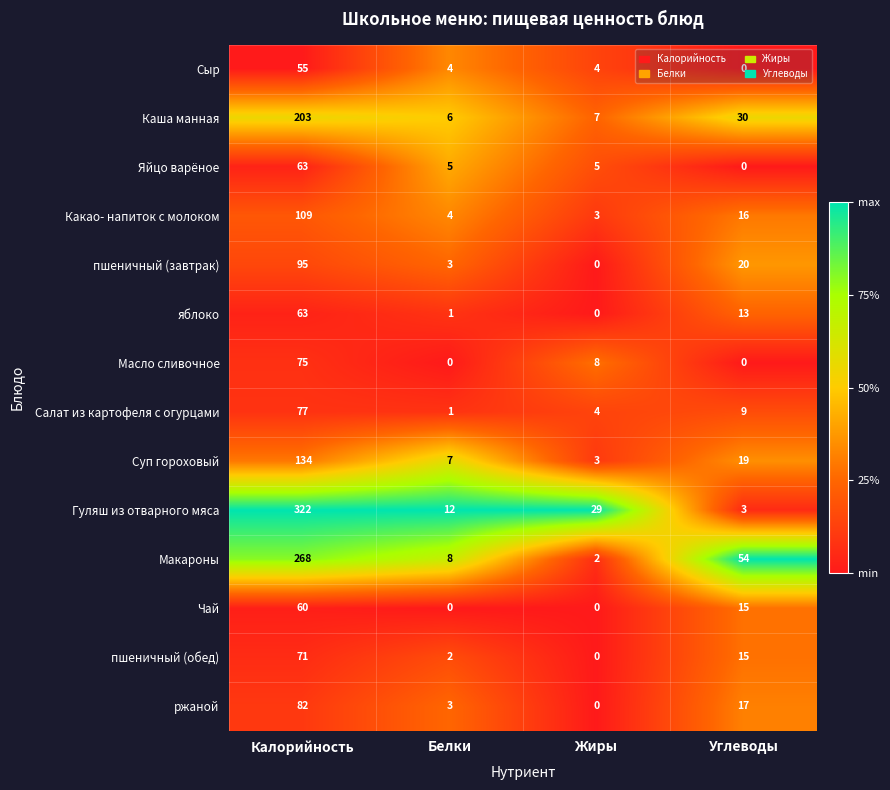

What is the average value of the Яйцо варёное series?

18